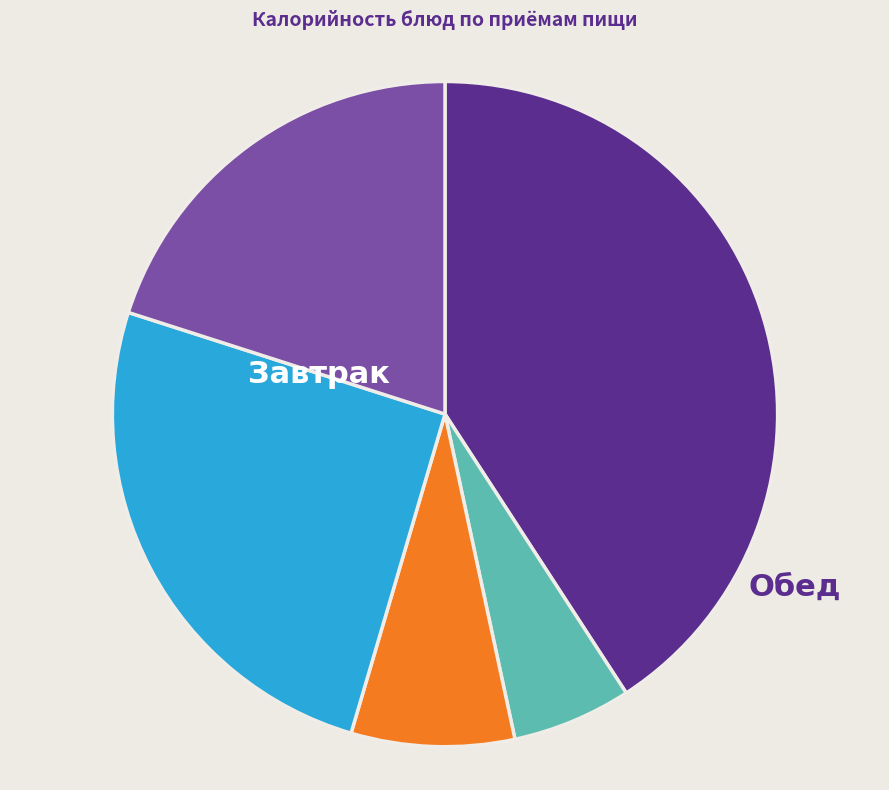

Is there a majority slice in this chart?

No